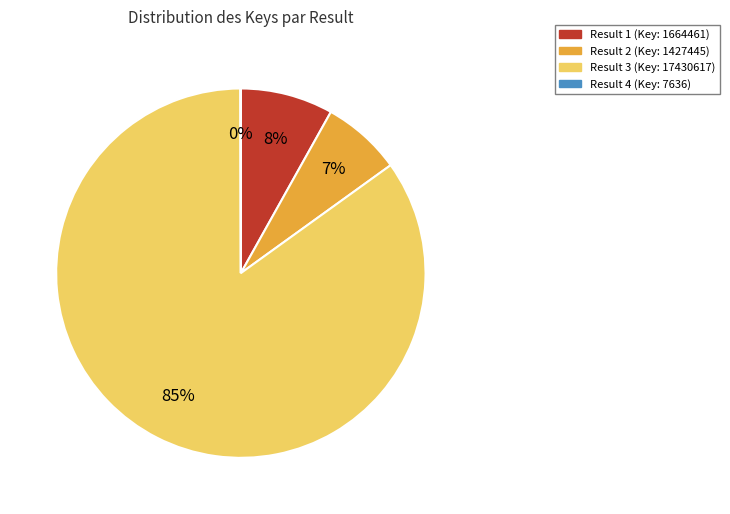

Does Result 3 represent more than half of the total?

Yes